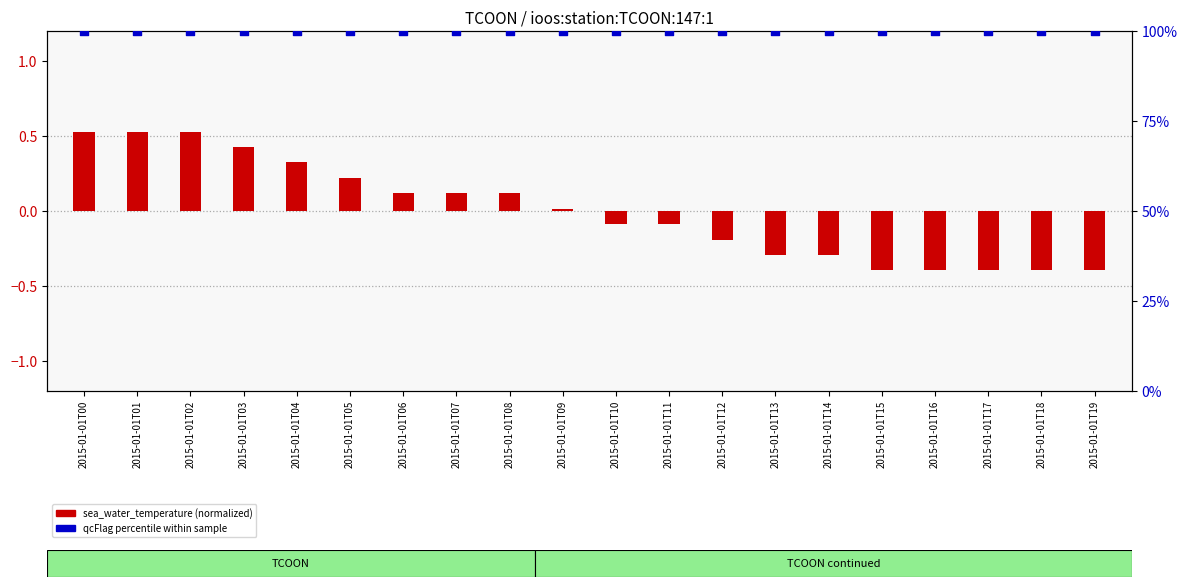

Which series has the largest total across all categories?

qcFlag (percentile)